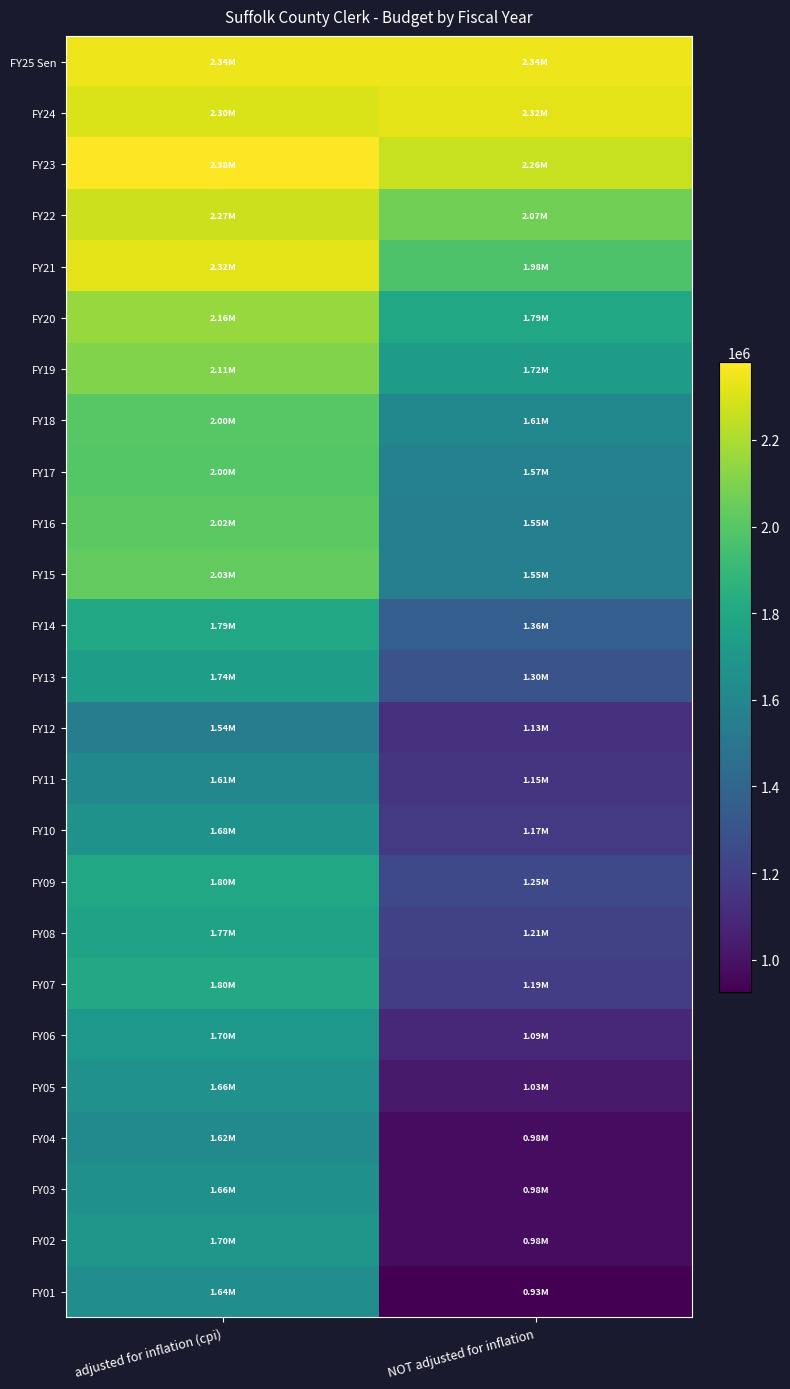

Reading left to right, transcribe all the data shown in this chart.

FY25 Sen: adjusted for inflation (cpi)=2343585	NOT adjusted for inflation=2343585
FY24: adjusted for inflation (cpi)=2300049	NOT adjusted for inflation=2320382
FY23: adjusted for inflation (cpi)=2380555	NOT adjusted for inflation=2260329
FY22: adjusted for inflation (cpi)=2271345	NOT adjusted for inflation=2070205
FY21: adjusted for inflation (cpi)=2322594	NOT adjusted for inflation=1975405
FY20: adjusted for inflation (cpi)=2158123	NOT adjusted for inflation=1794445
FY19: adjusted for inflation (cpi)=2105113	NOT adjusted for inflation=1723134
FY18: adjusted for inflation (cpi)=2004213	NOT adjusted for inflation=1607223
FY17: adjusted for inflation (cpi)=1998796	NOT adjusted for inflation=1567735
FY16: adjusted for inflation (cpi)=2015824	NOT adjusted for inflation=1552213
FY15: adjusted for inflation (cpi)=2029217	NOT adjusted for inflation=1552213
FY14: adjusted for inflation (cpi)=1793045	NOT adjusted for inflation=1361813
FY13: adjusted for inflation (cpi)=1740006	NOT adjusted for inflation=1301283
FY12: adjusted for inflation (cpi)=1538968	NOT adjusted for inflation=1131858
FY11: adjusted for inflation (cpi)=1606108	NOT adjusted for inflation=1147536
FY10: adjusted for inflation (cpi)=1675933	NOT adjusted for inflation=1174133
FY09: adjusted for inflation (cpi)=1798761	NOT adjusted for inflation=1247902
FY08: adjusted for inflation (cpi)=1766394	NOT adjusted for inflation=1208522
FY07: adjusted for inflation (cpi)=1801588	NOT adjusted for inflation=1188510
FY06: adjusted for inflation (cpi)=1701541	NOT adjusted for inflation=1094075
FY05: adjusted for inflation (cpi)=1660558	NOT adjusted for inflation=1028857
FY04: adjusted for inflation (cpi)=1623021	NOT adjusted for inflation=976267
FY03: adjusted for inflation (cpi)=1658821	NOT adjusted for inflation=976267
FY02: adjusted for inflation (cpi)=1697612	NOT adjusted for inflation=977561
FY01: adjusted for inflation (cpi)=1637601	NOT adjusted for inflation=926596